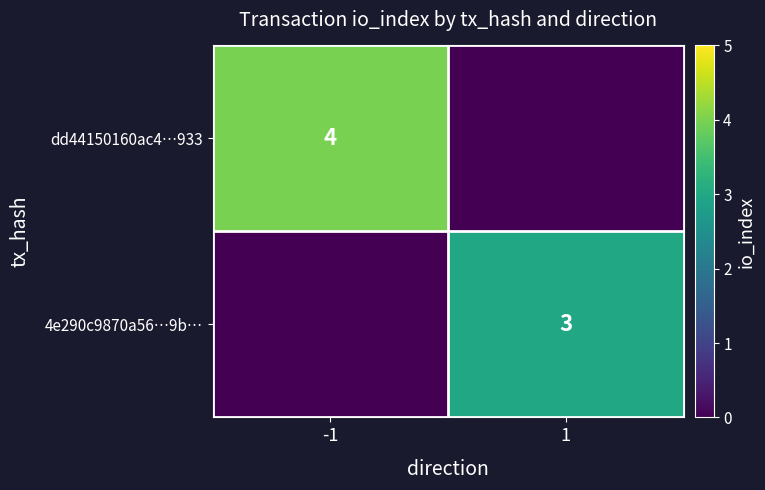

The 4e290c9870a56…9b… series shows 2 at 1. True or false?

False